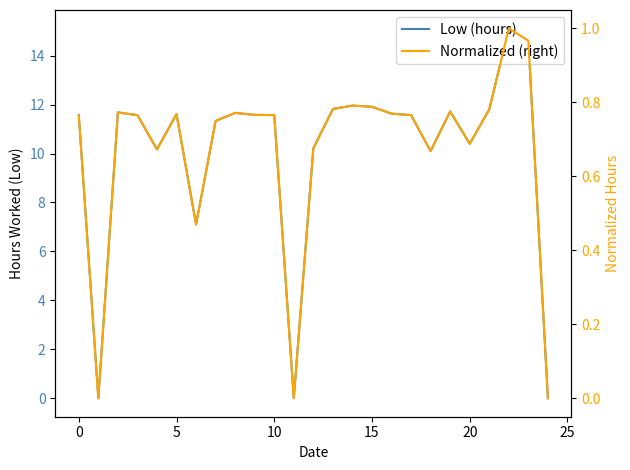

How many positive values does the Normalized (right) series have?

22